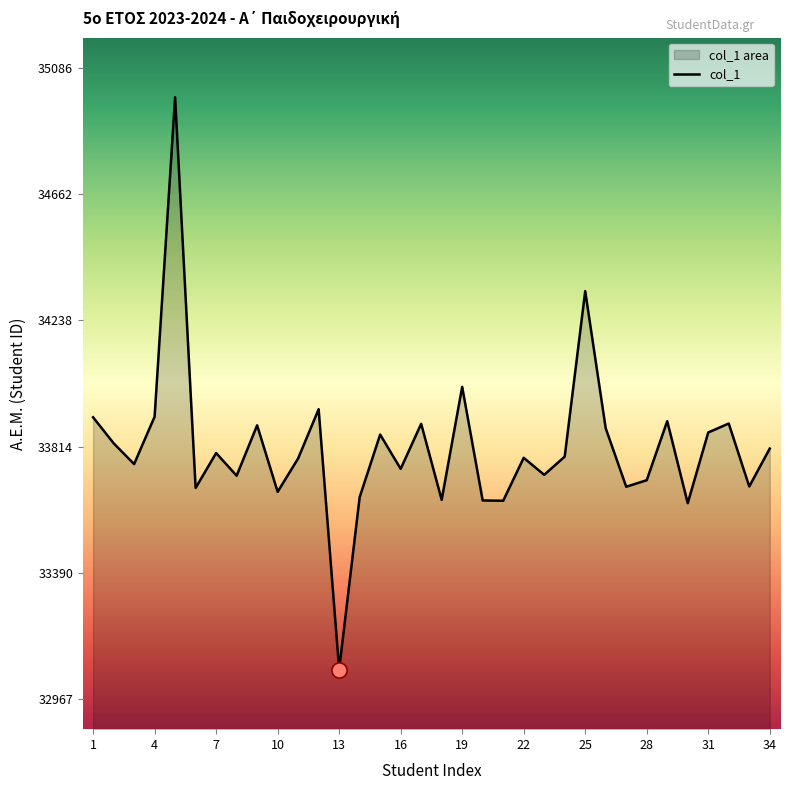

What is the change in value from 5 to 15?

-1131